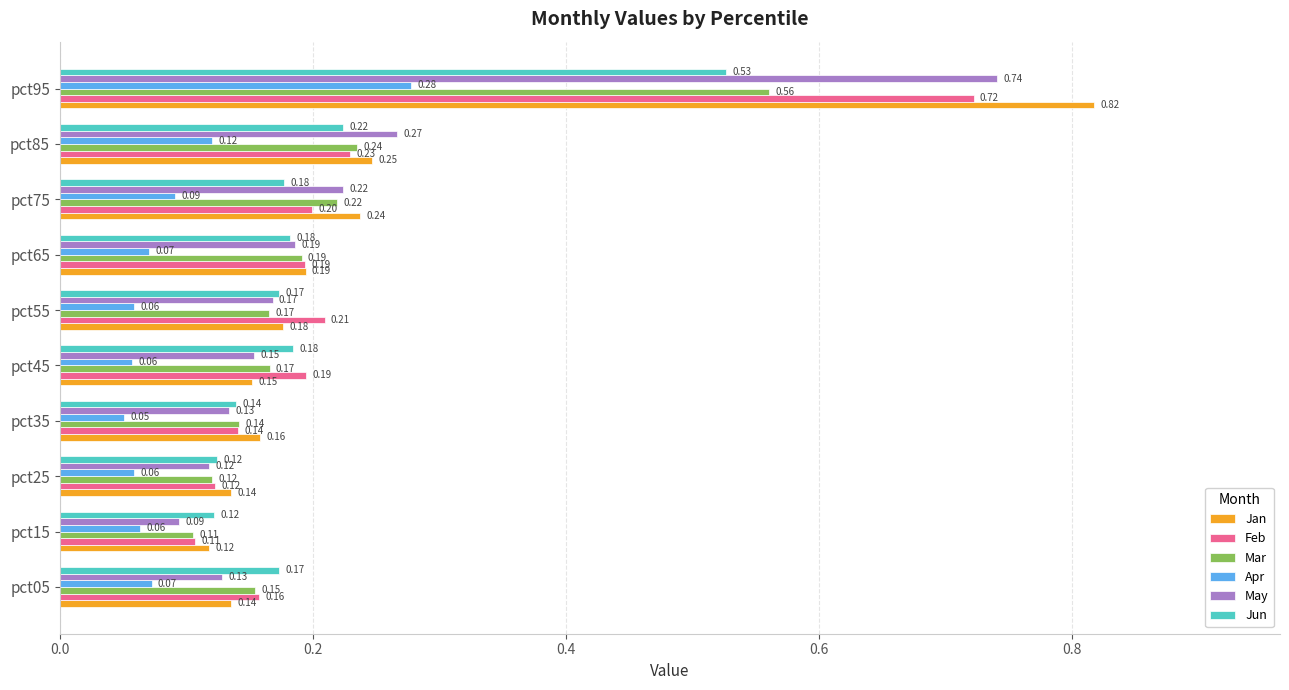

List the series in order of their peak value, highest first.

Jan, May, Feb, Mar, Jun, Apr